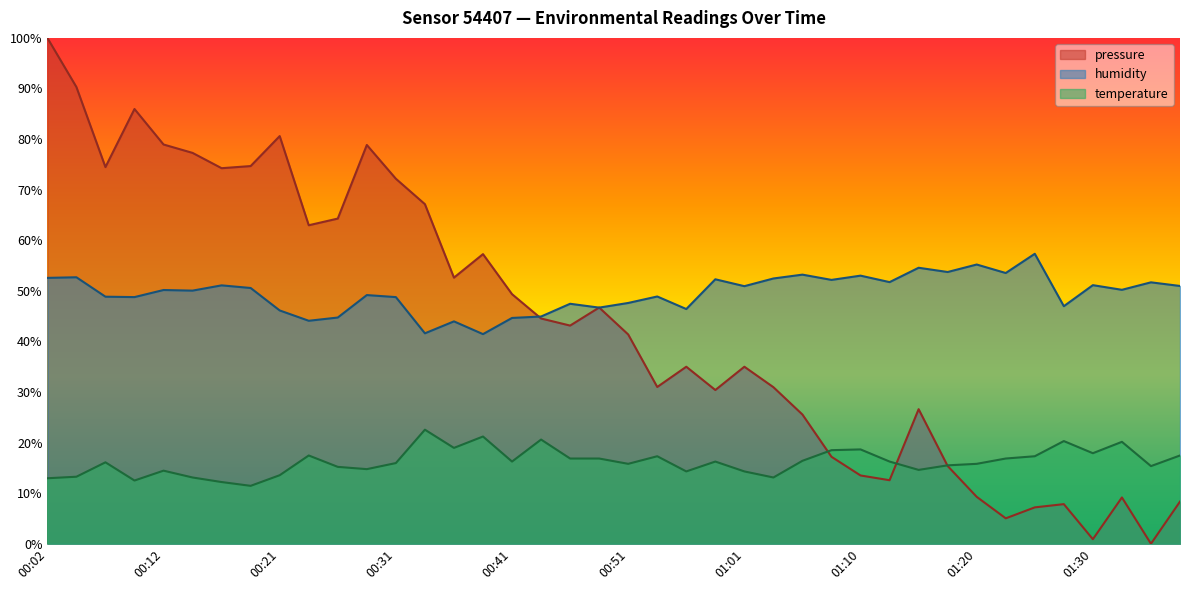

Which series ends up on top after the final intersection of pressure and temperature?

temperature